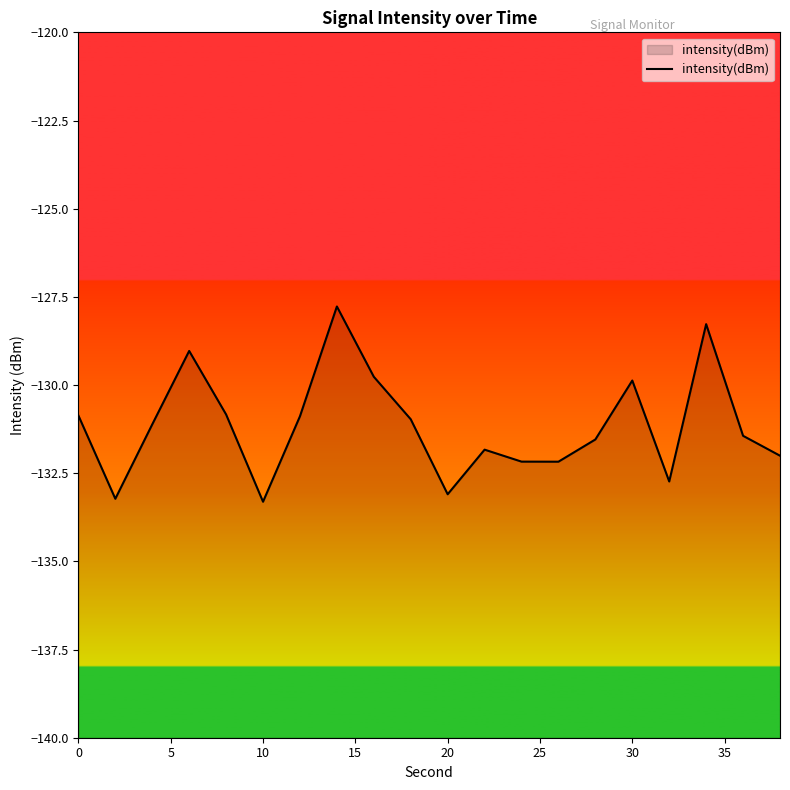

What is the smallest value displayed?

-133.3